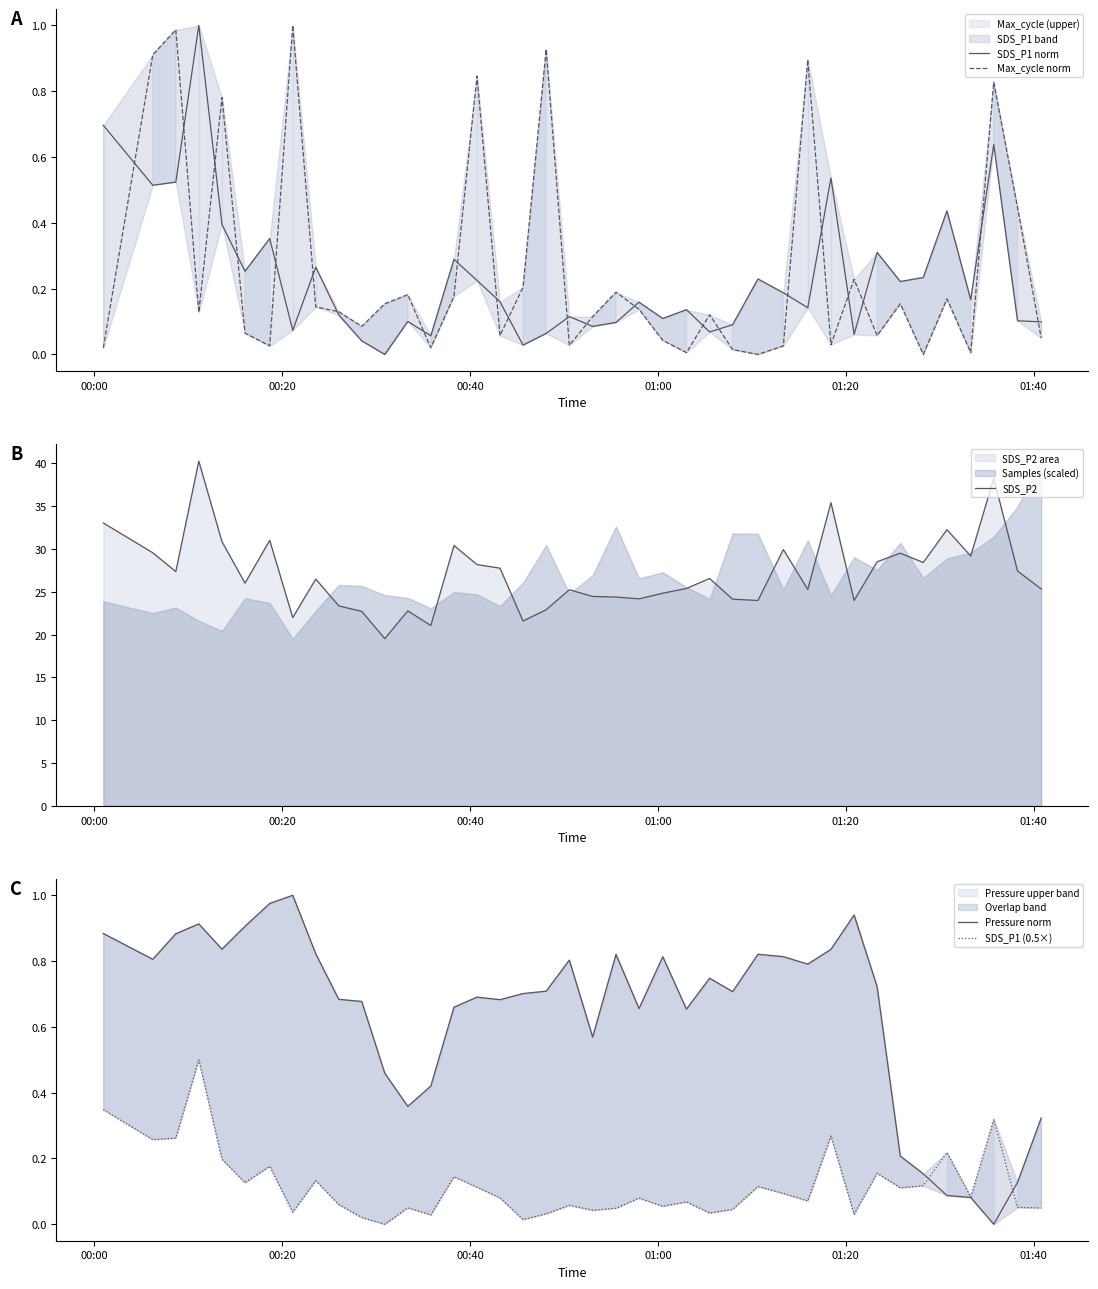

What is the maximum value for SDS_P2?

40.2